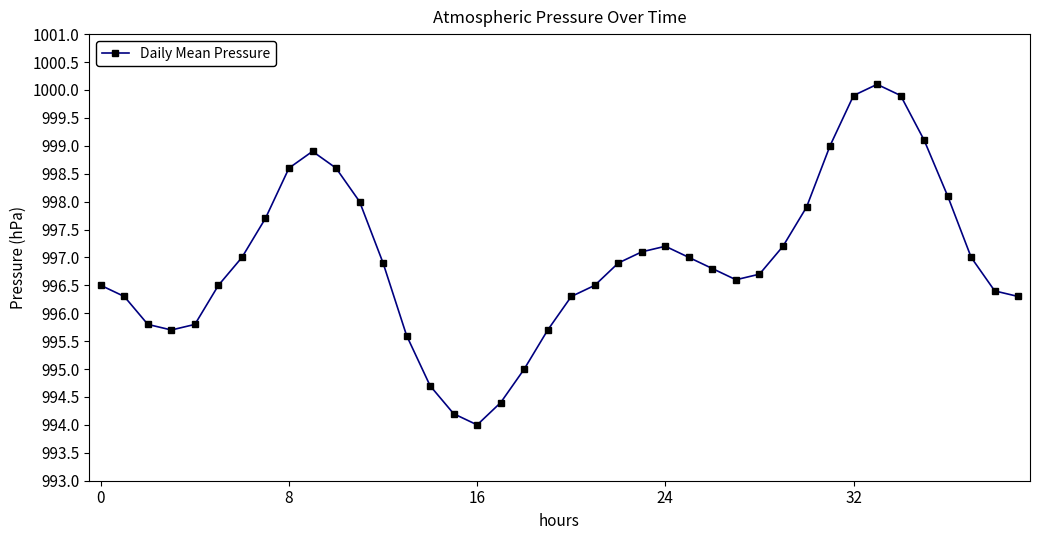

How many interior local peaks (higher than both neighbors) does the data have?

3